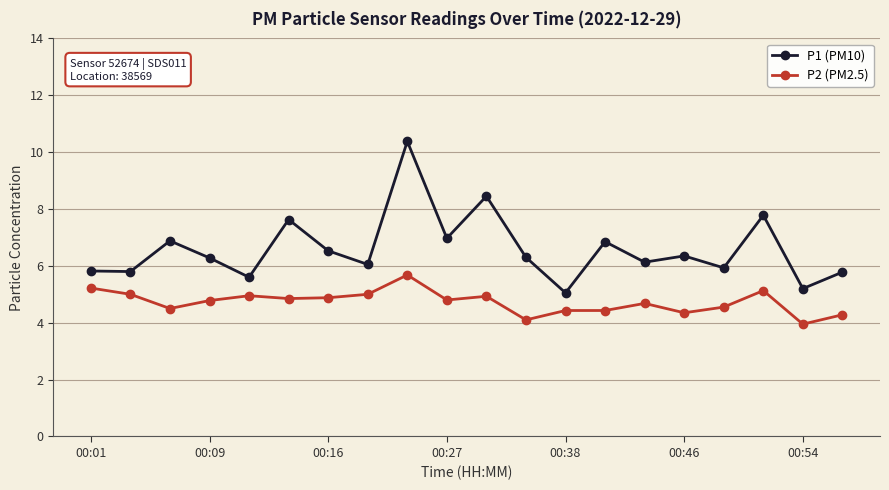

What is the average value of the P2 (PM2.5) series?

4.7